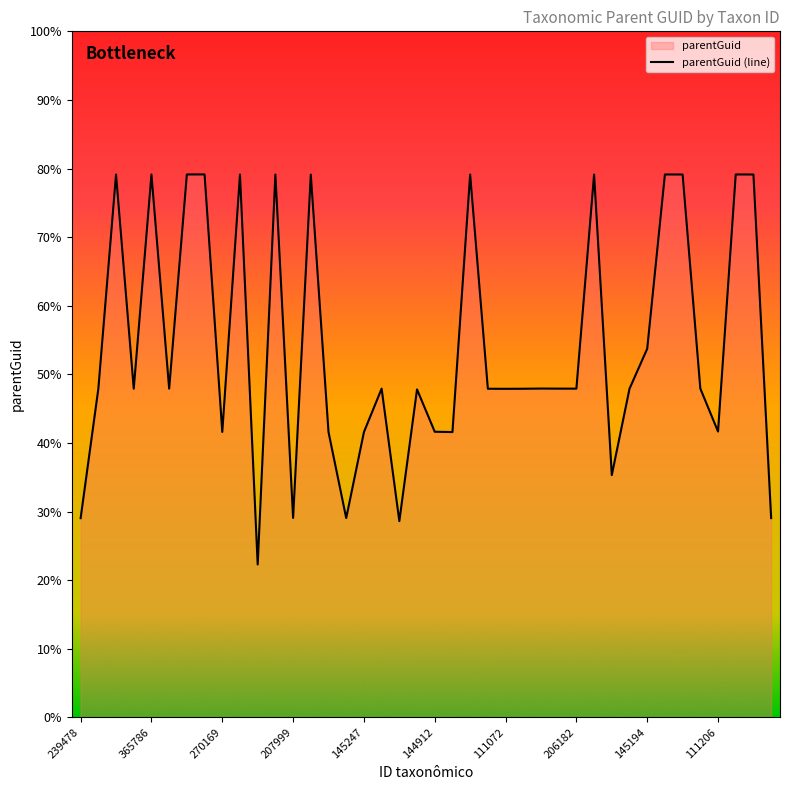

True or false: the data shows 238700 at 270169.

False